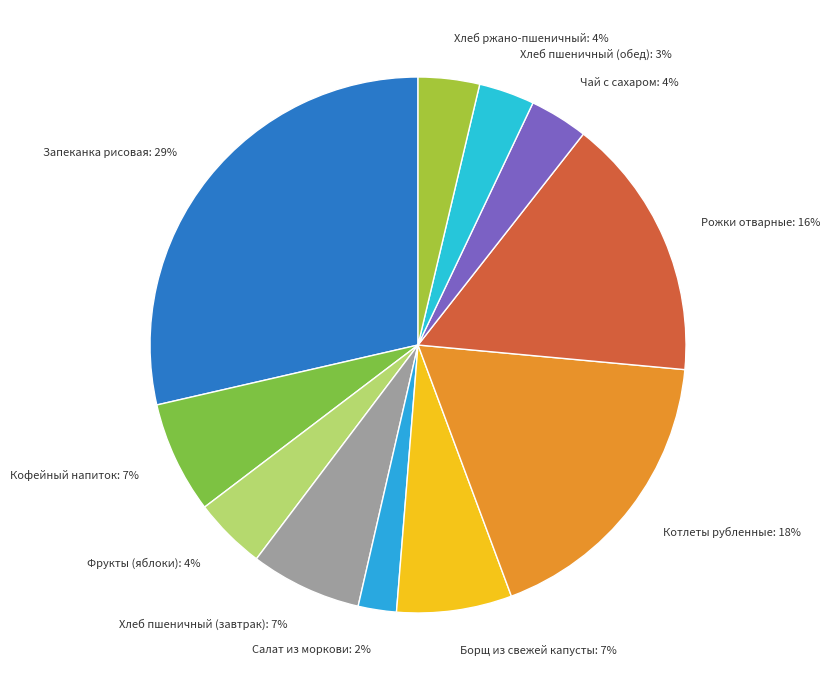

Which slice is the largest?

Запеканка рисовая